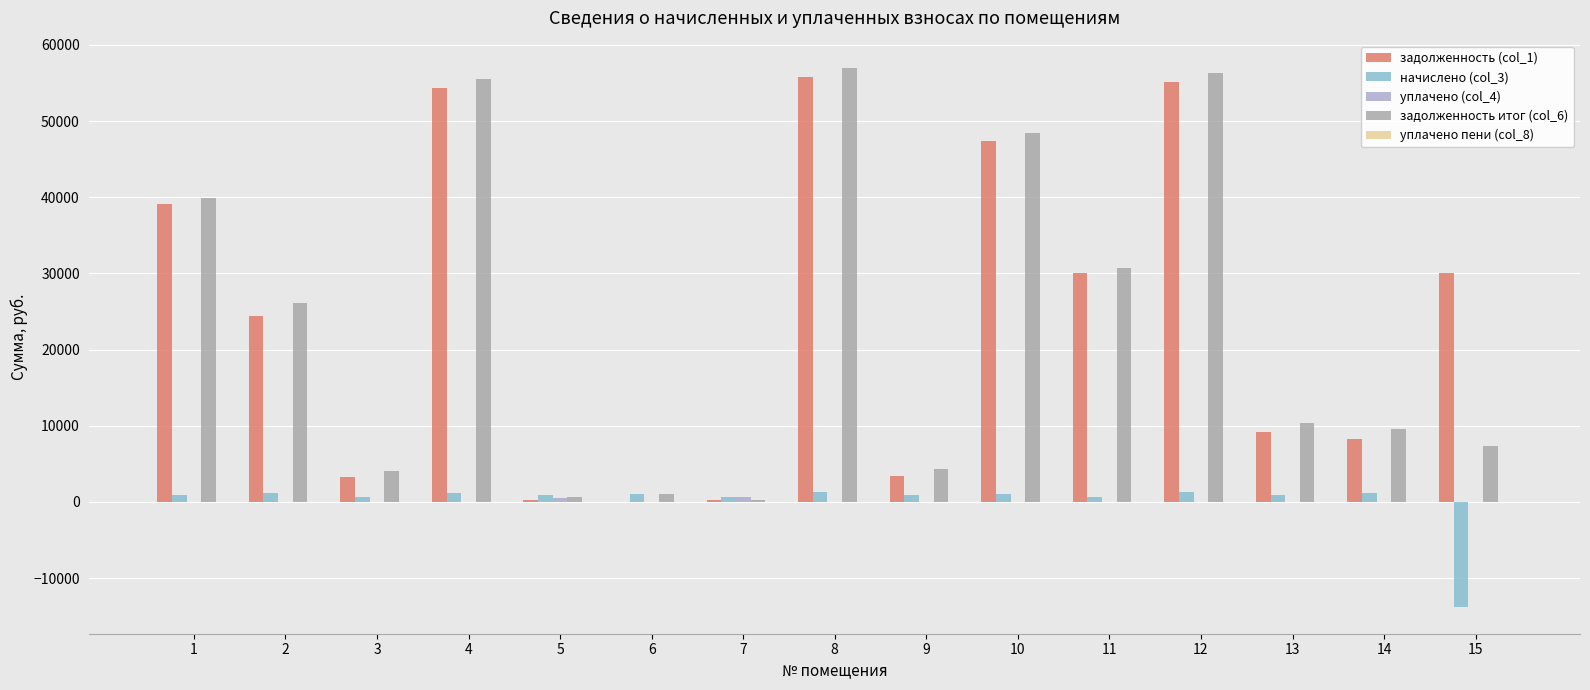

Are the bars horizontal?

No